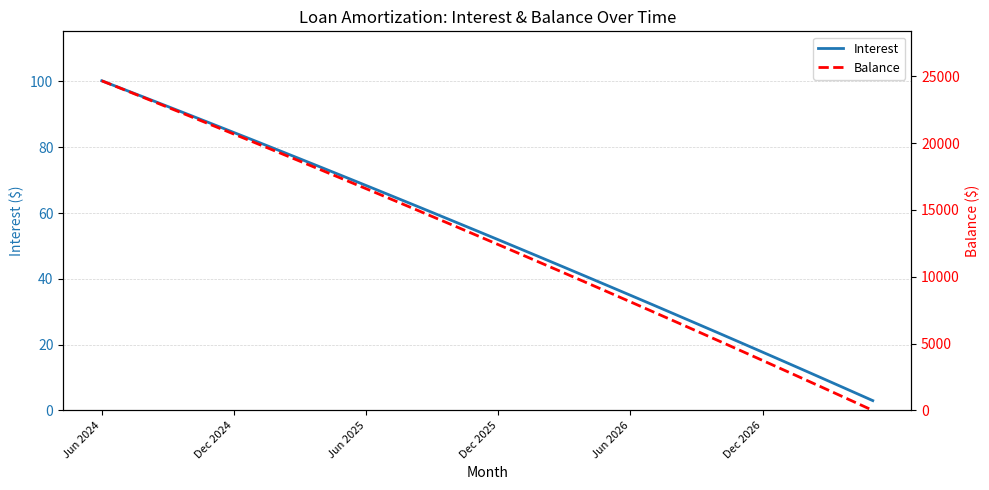

The Balance series shows 6670.0 at 26. True or false?

True